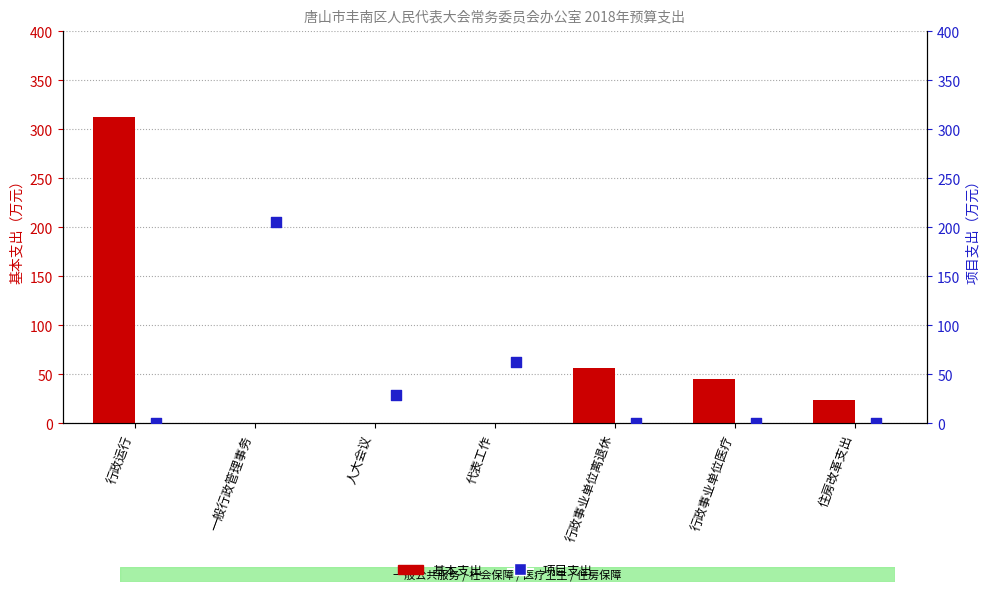

Which series contains the highest Y value?

基本支出